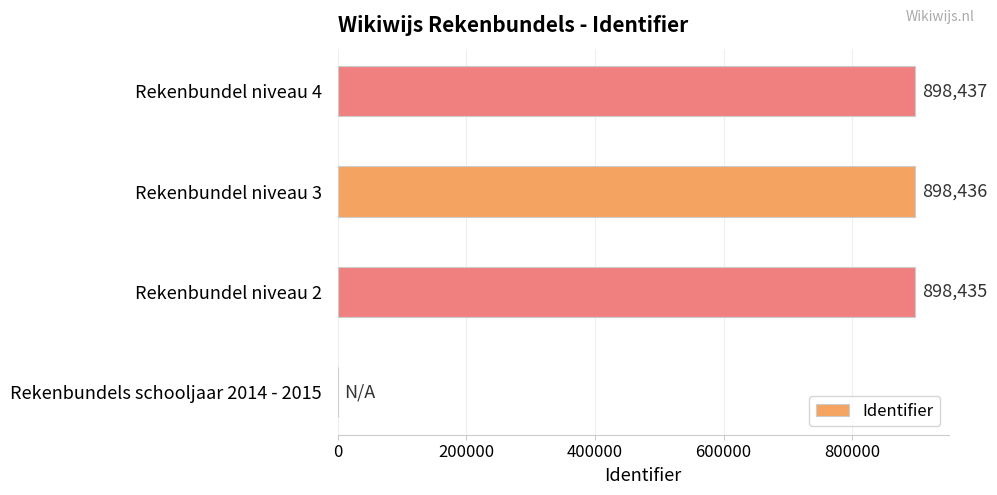

Where is the data nearest to the value 449218?

Rekenbundel niveau 2